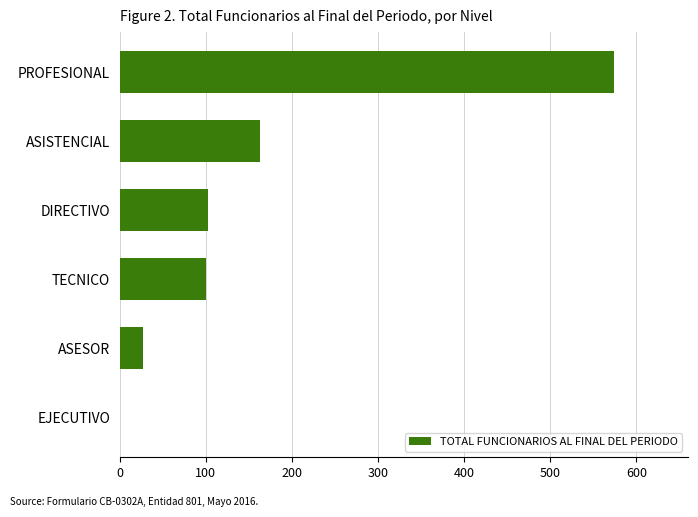

How many values are above zero?

5